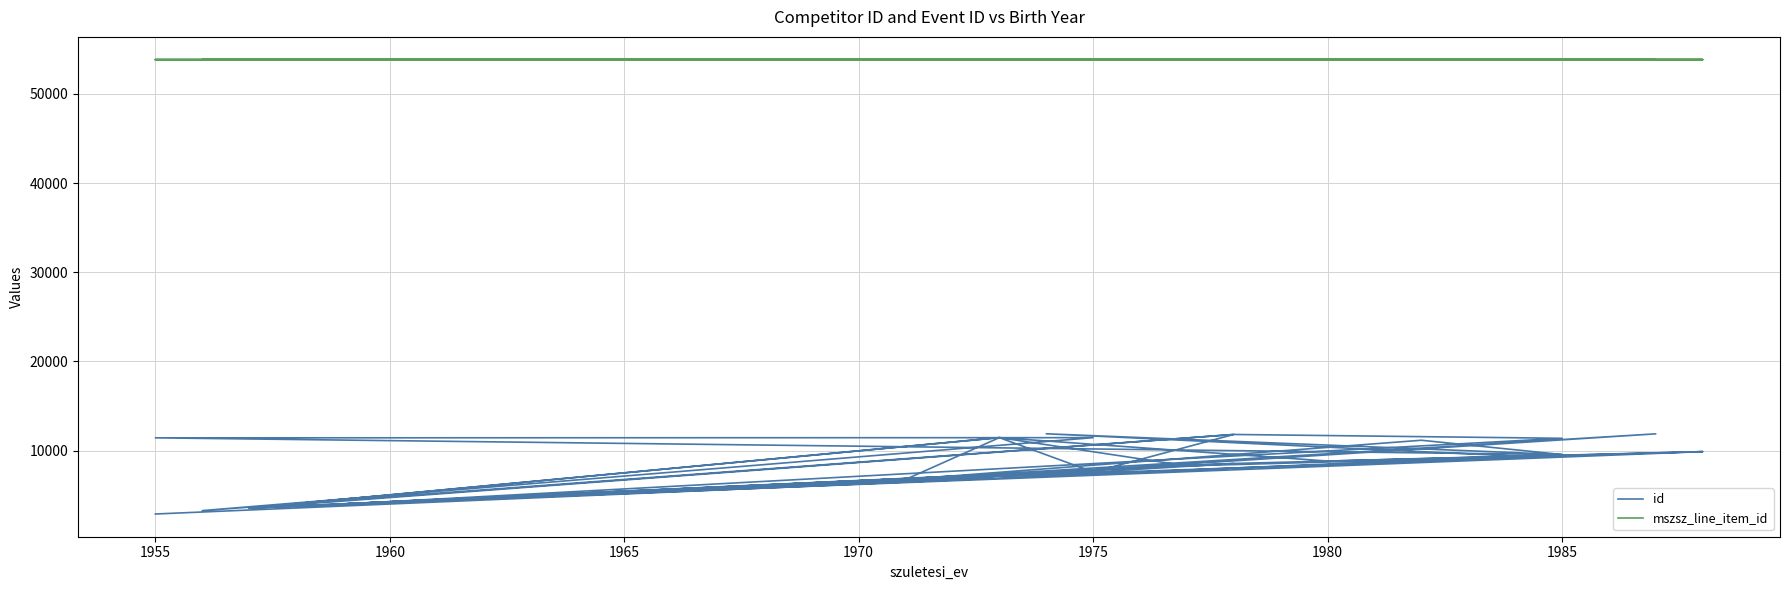

Reading left to right, list all the values displayed in this chart.

id: 4008	7791	3549	11805	11375	3706	8550	9880	8280	11450	7595	4008	6821	11874	6760	11156	9554	11882	9381	8822	11450	3549	11450	6760	9880	3549	8550	7595	11805	3263	11446	11426	9554	9381	2883
mszsz_line_item_id: 53849	53849	53850	53850	53850	53850	53850	53850	53850	53850	53850	53850	53850	53850	53850	53850	53850	53850	53850	53851	53851	53851	53852	53852	53853	53853	53853	53853	53853	53853	53853	53853	53853	53853	53853